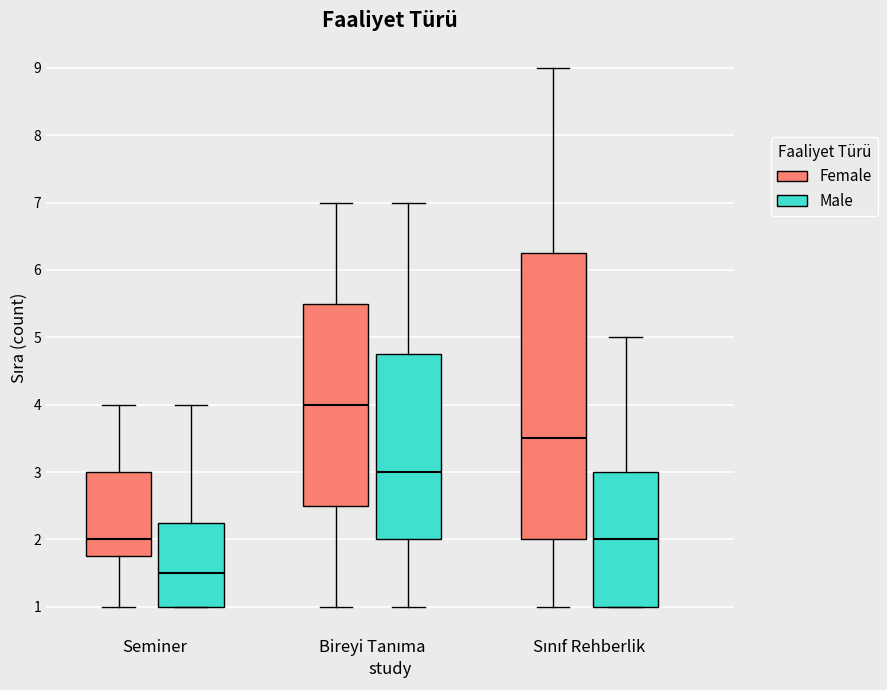

Where does the median line of the box for Seminer (Male) sit on the y-axis? The values are not printed on the chart, so give them approximately, as read against the axis.

1.5